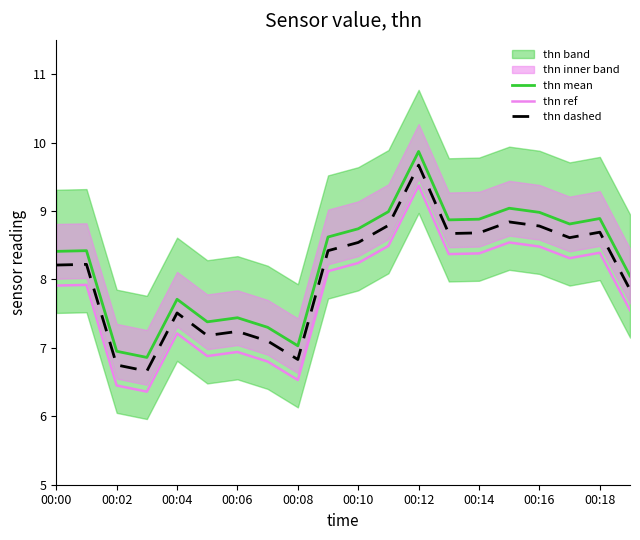

True or false: thn dashed has more than 1 points higher than both neighbors.

True